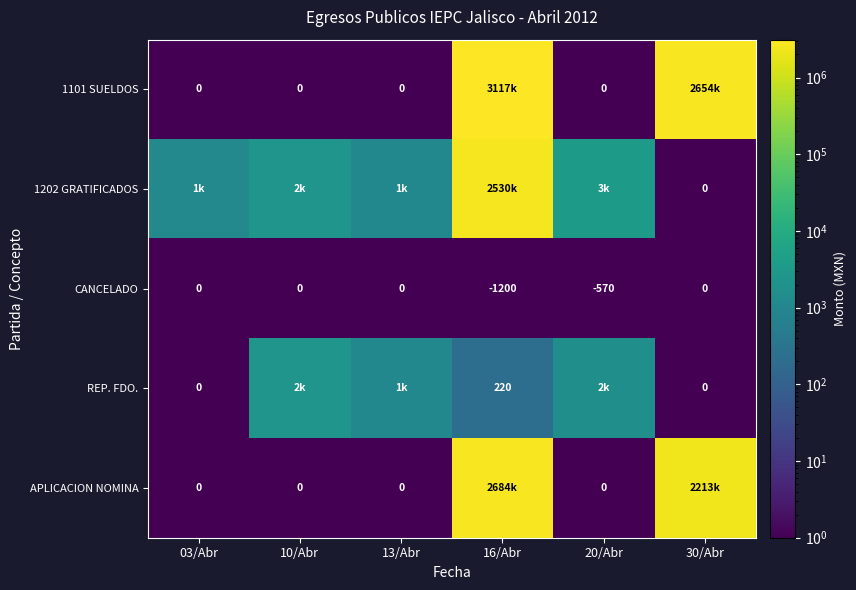

Which category has the lowest value across all series?

03/Abr